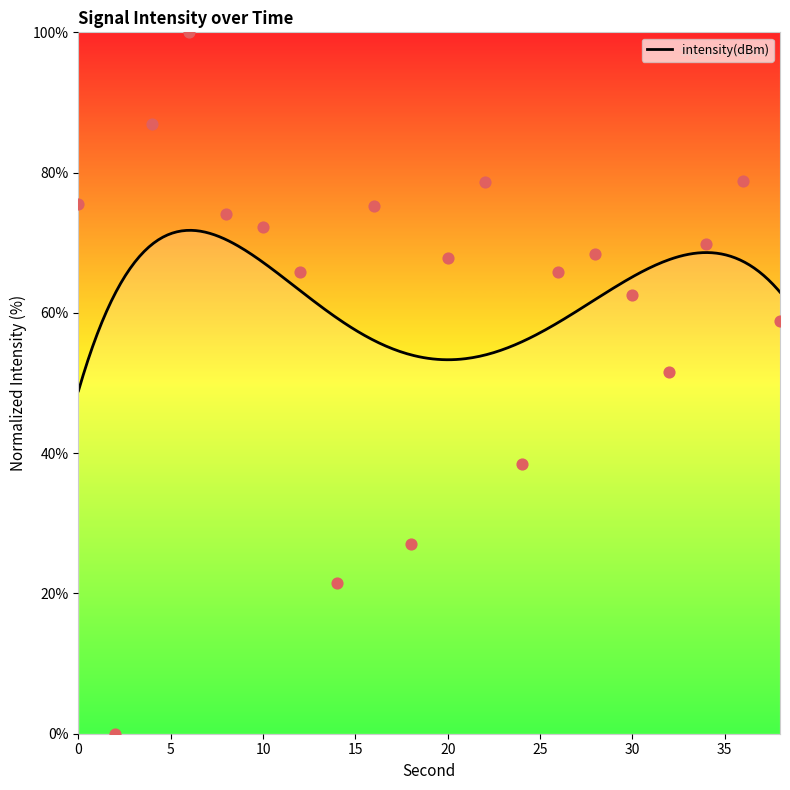

Approximately how many times larger is the value at 16 compared to 18?

2.8